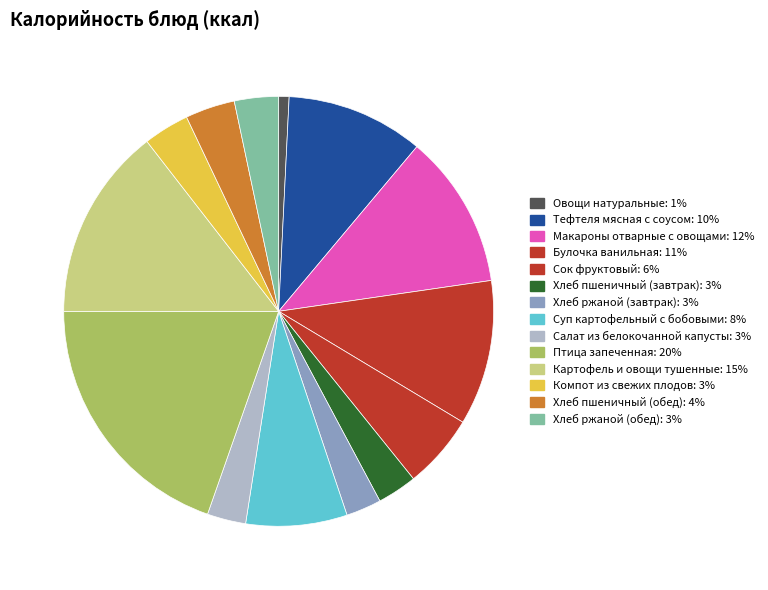

The Сок фруктовый slice represents 6% of the pie. True or false?

True